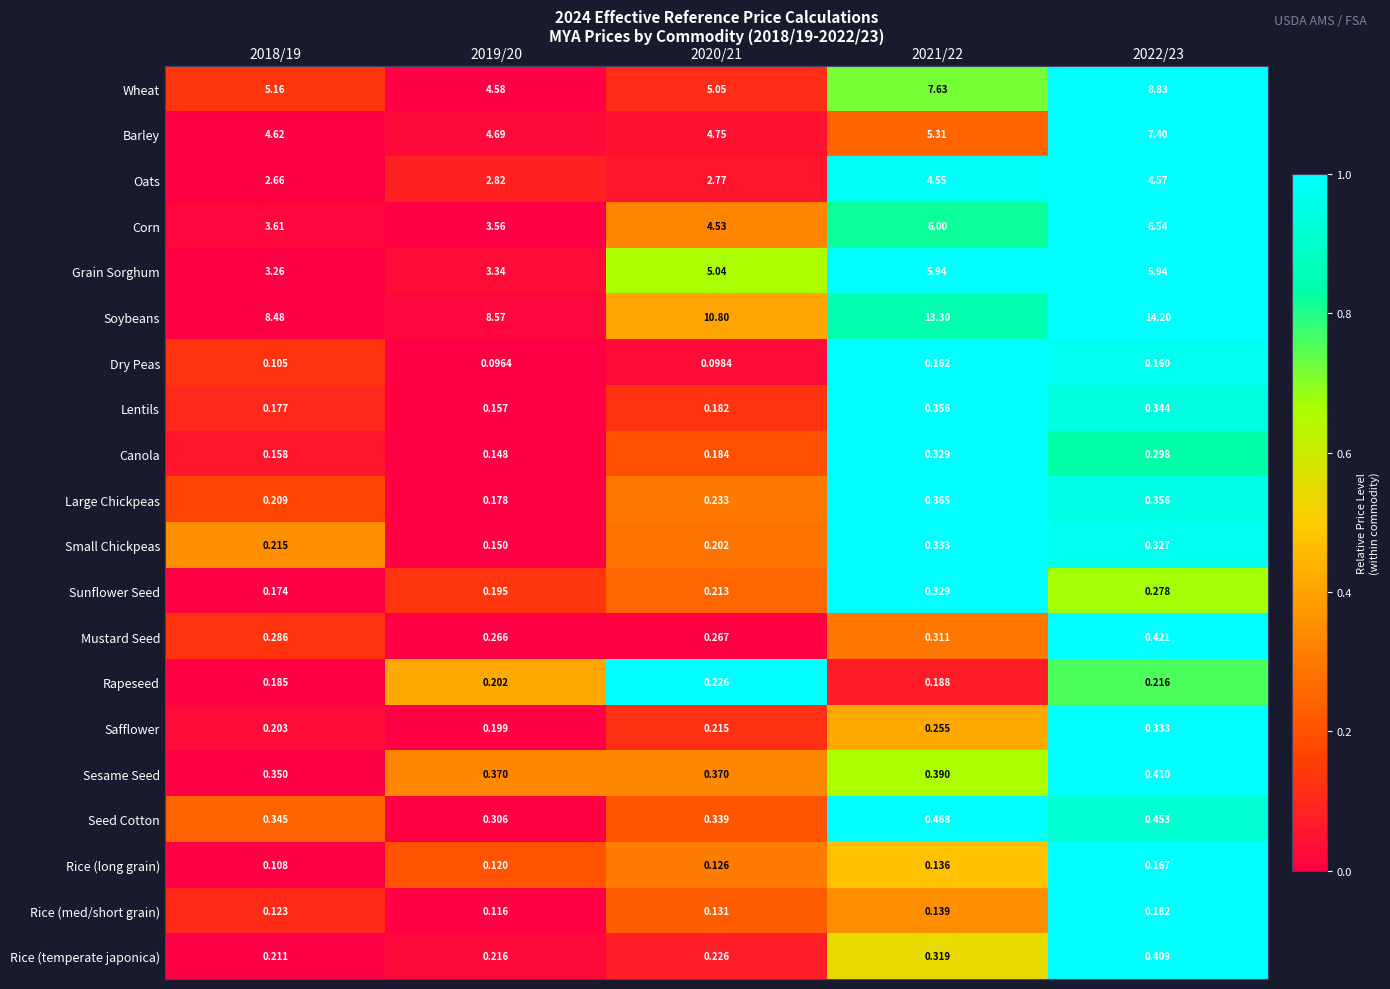

At which category is the sum across all series the highest?

2022/23